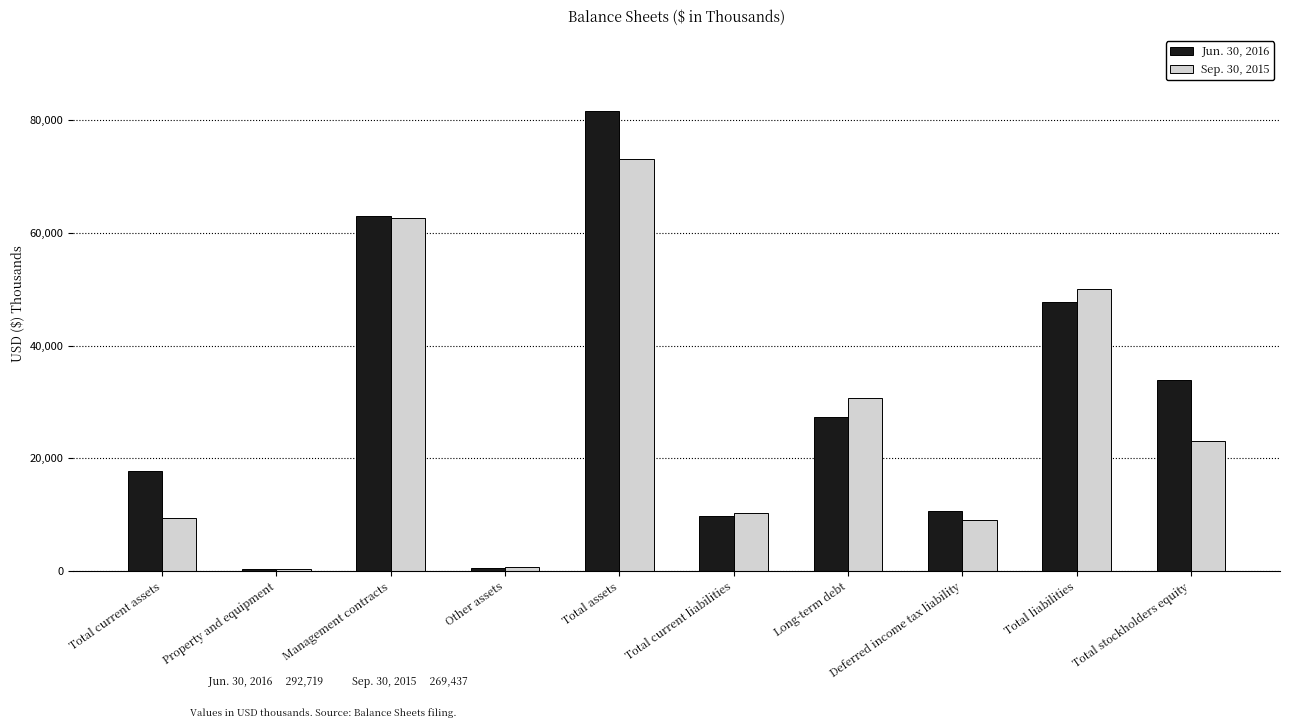

Which series changed the most between Management contracts and Other assets?

Jun. 30, 2016